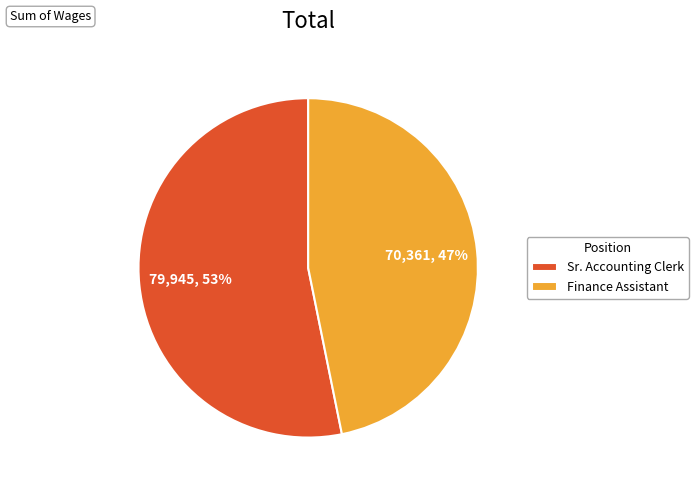

How many slices are in this pie chart?

2